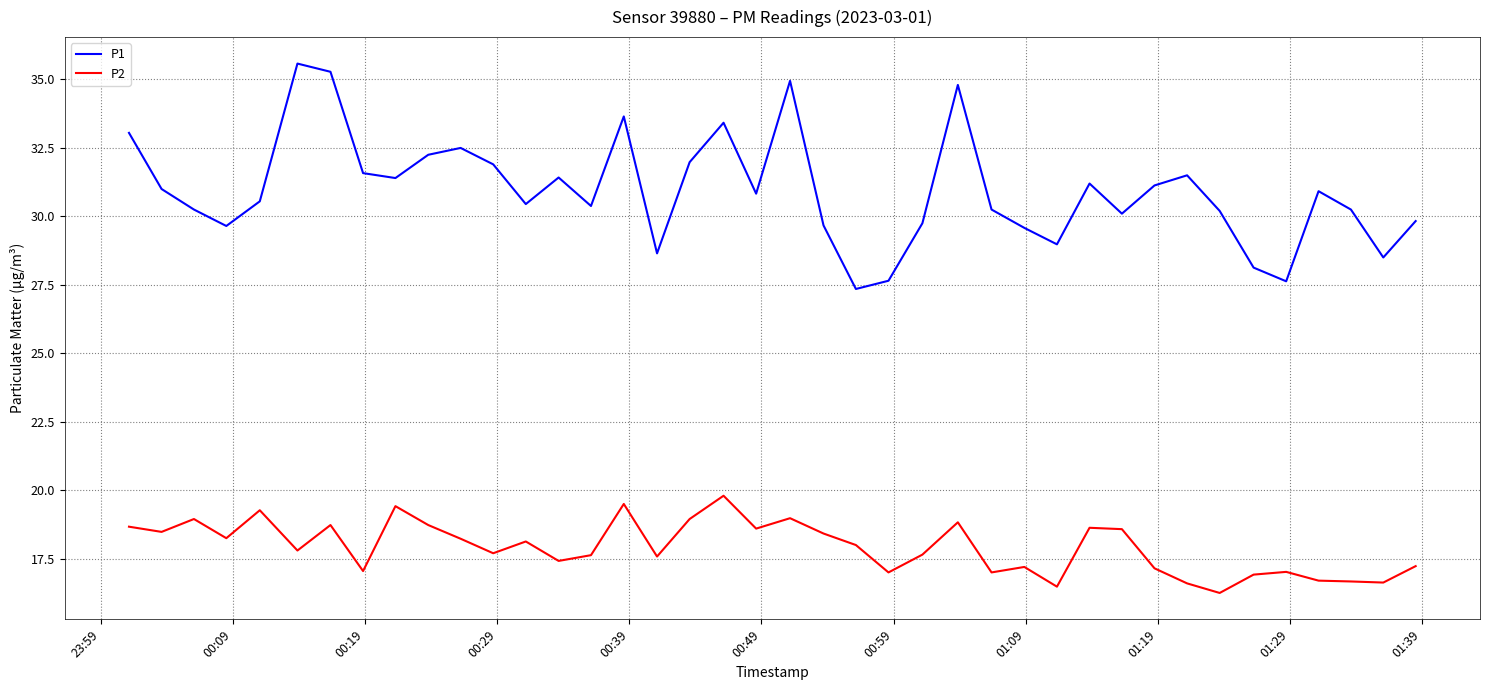

Which series has the largest total across all categories?

P1